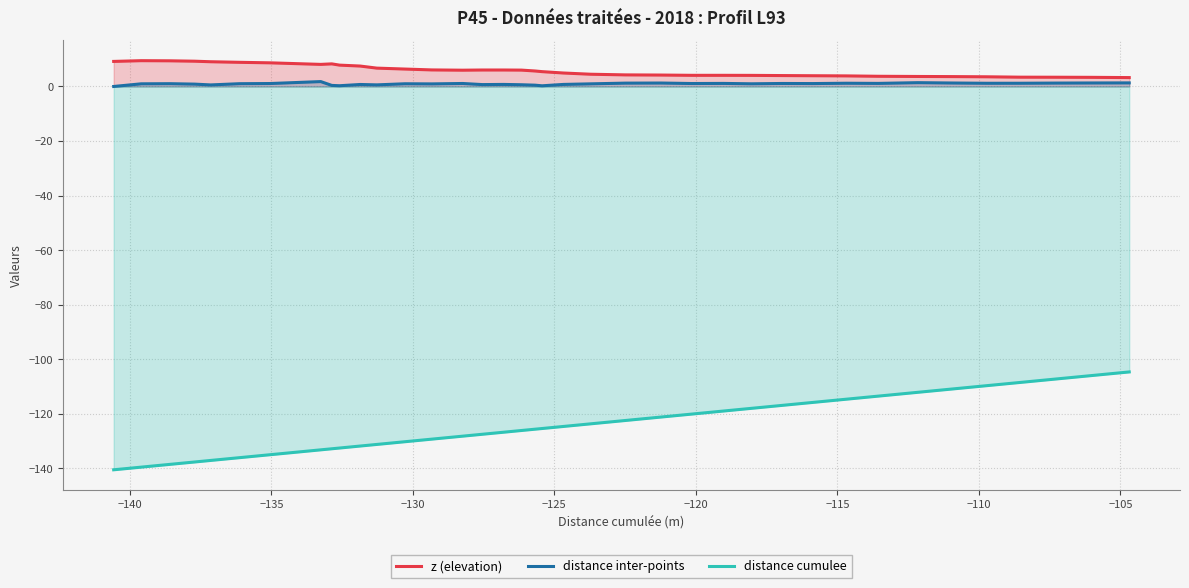

What is the difference between the maximum and minimum values in the distance cumulee series?

35.9